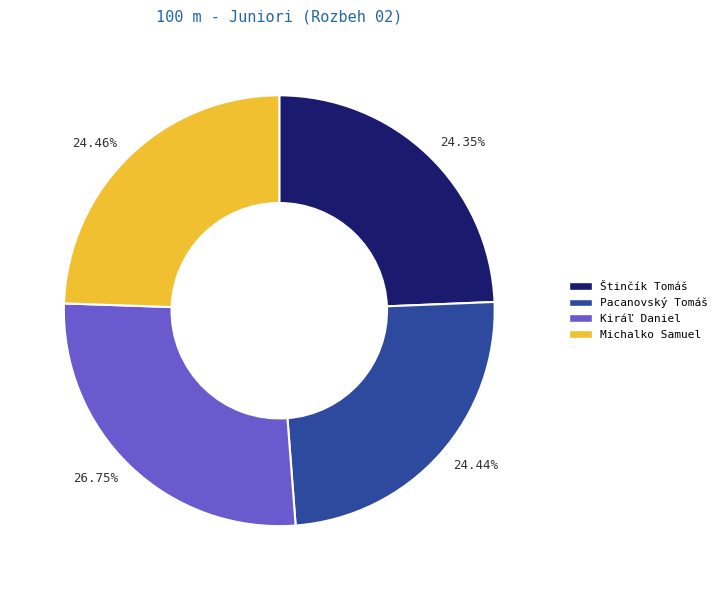

Which slice is the largest?

Kiráľ Daniel